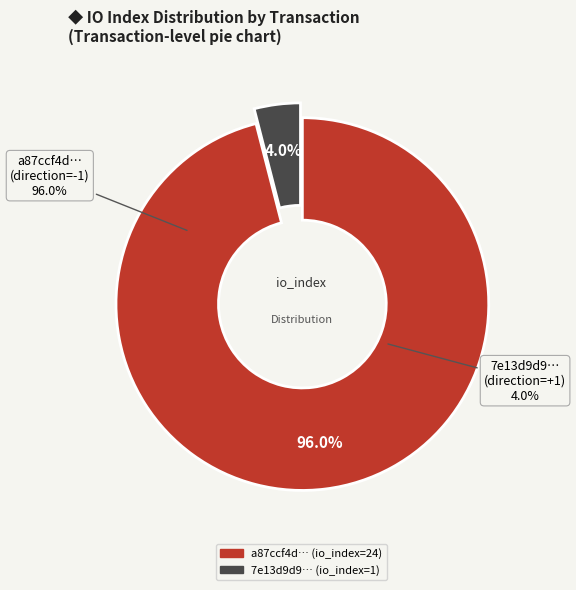

The io_index_1 slice represents 4% of the pie. True or false?

True